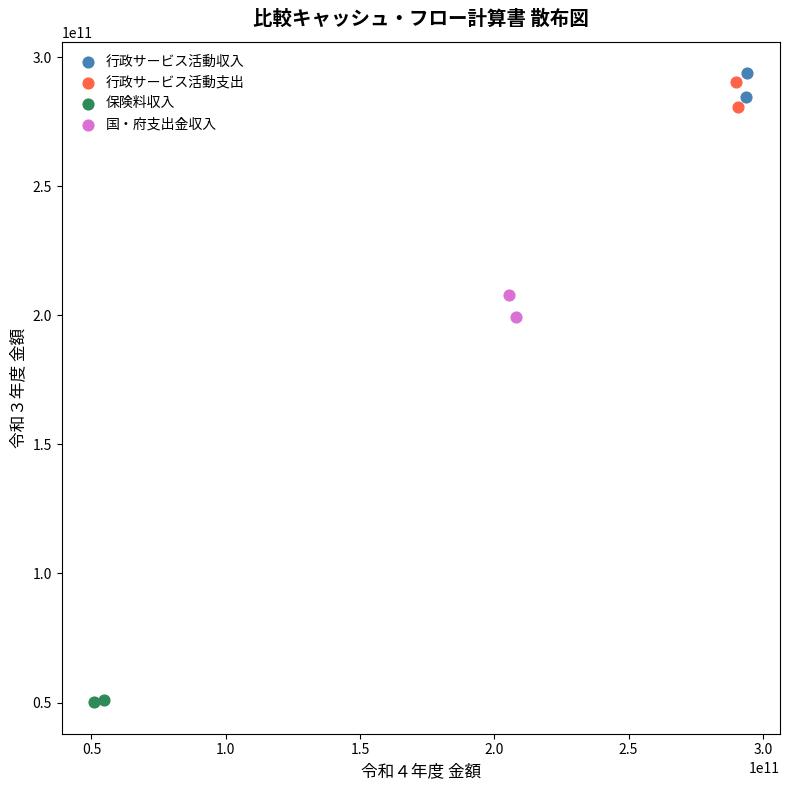

Which series reaches the minimum Y coordinate?

保険料収入